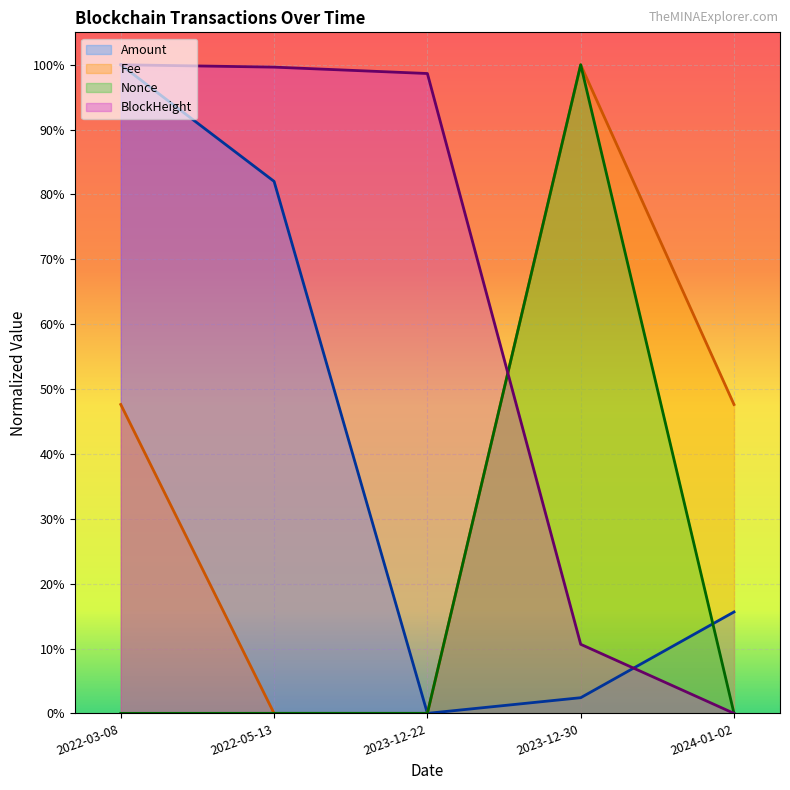

What is the spread (max minus min) of values at 2023-12-30?

1.0